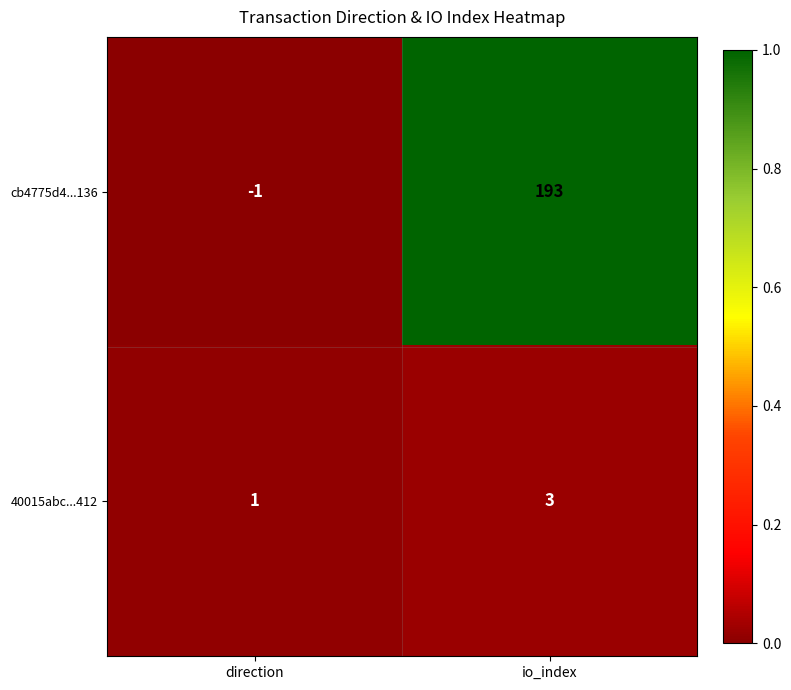

Rank the series at io_index from highest to lowest value.

cb4775d4...136, 40015abc...412